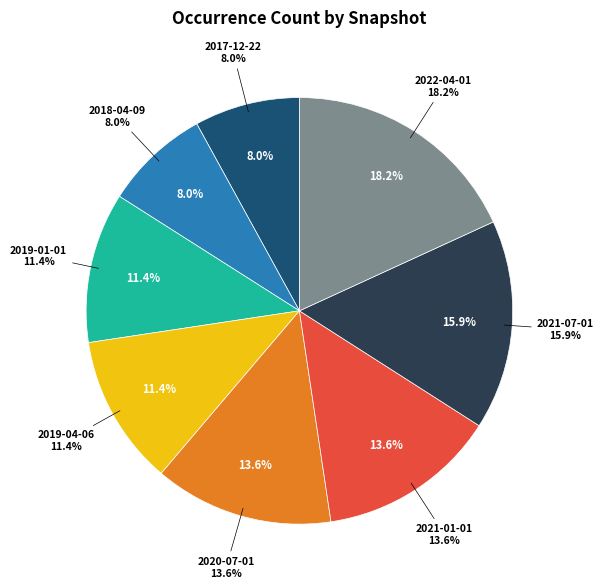

Does any single category account for the majority?

No